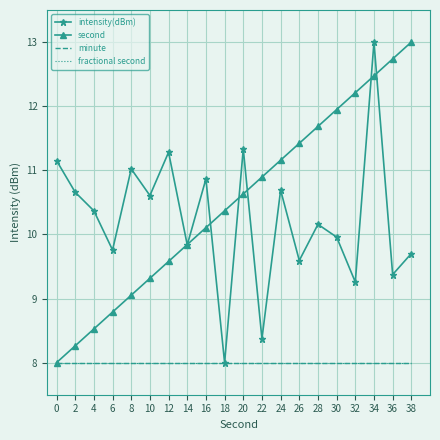

True or false: minute and fractional second intersect in this chart.

False